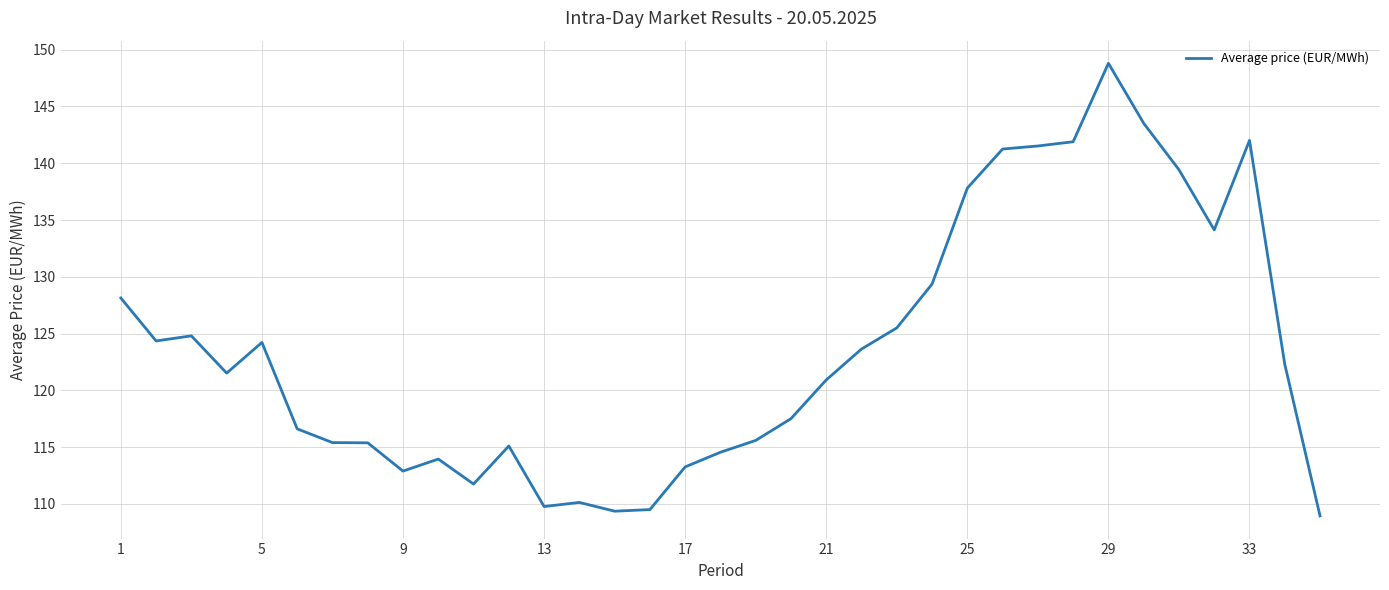

What is the difference between the maximum and minimum values?

39.9